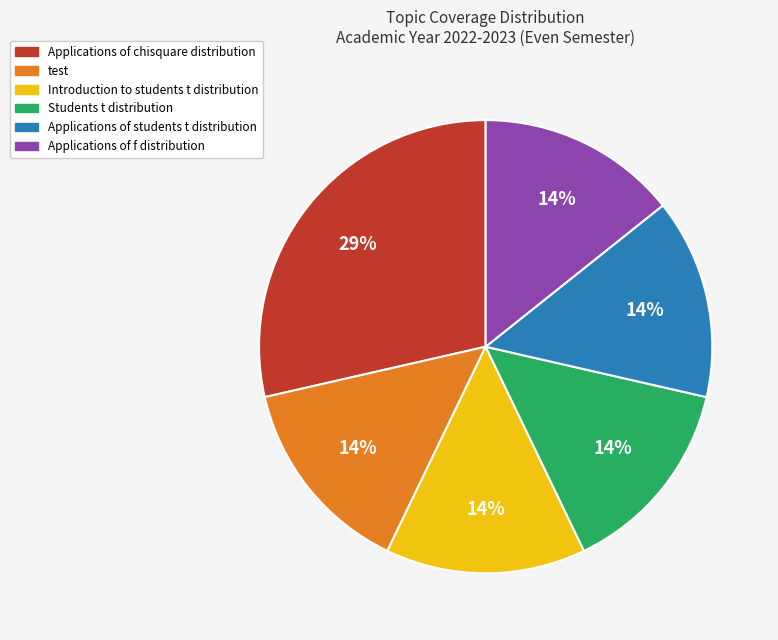

To the nearest percent, what is the average slice percentage?

17%